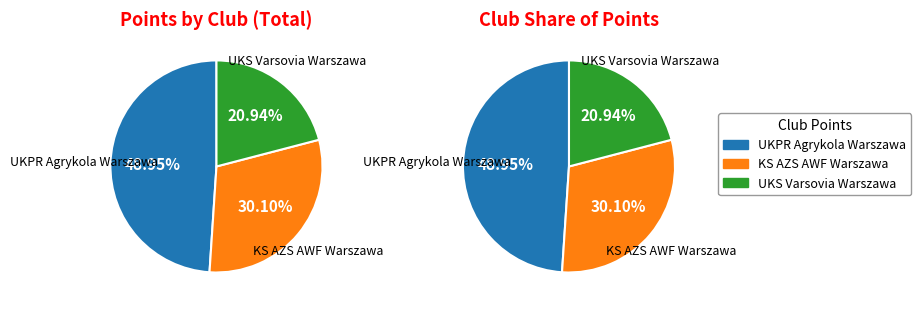

Which slice is the largest?

UKPR Agrykola Warszawa